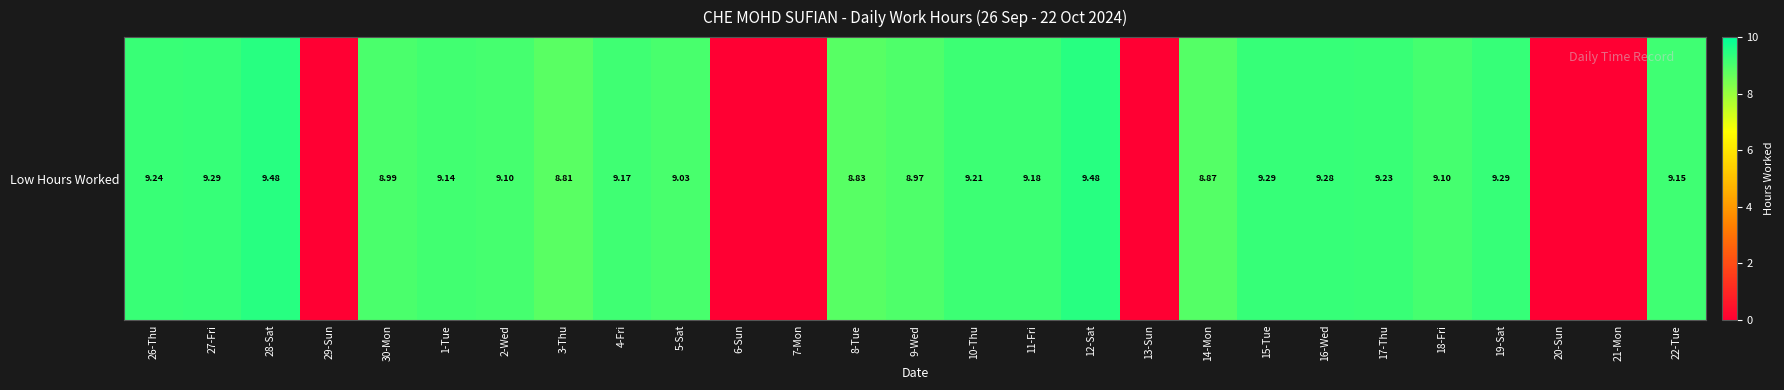

Reading right to left, what are all the values shown in this chart?

9.2	0.0	0.0	9.3	9.1	9.2	9.3	9.3	8.9	0.0	9.5	9.2	9.2	9.0	8.8	0.0	0.0	9.0	9.2	8.8	9.1	9.1	9.0	0.0	9.5	9.3	9.2